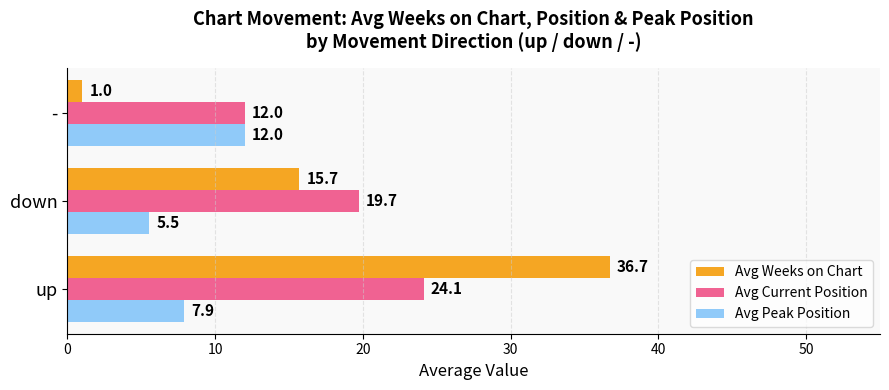

What is the average value of the Avg Peak Position series?

8.5